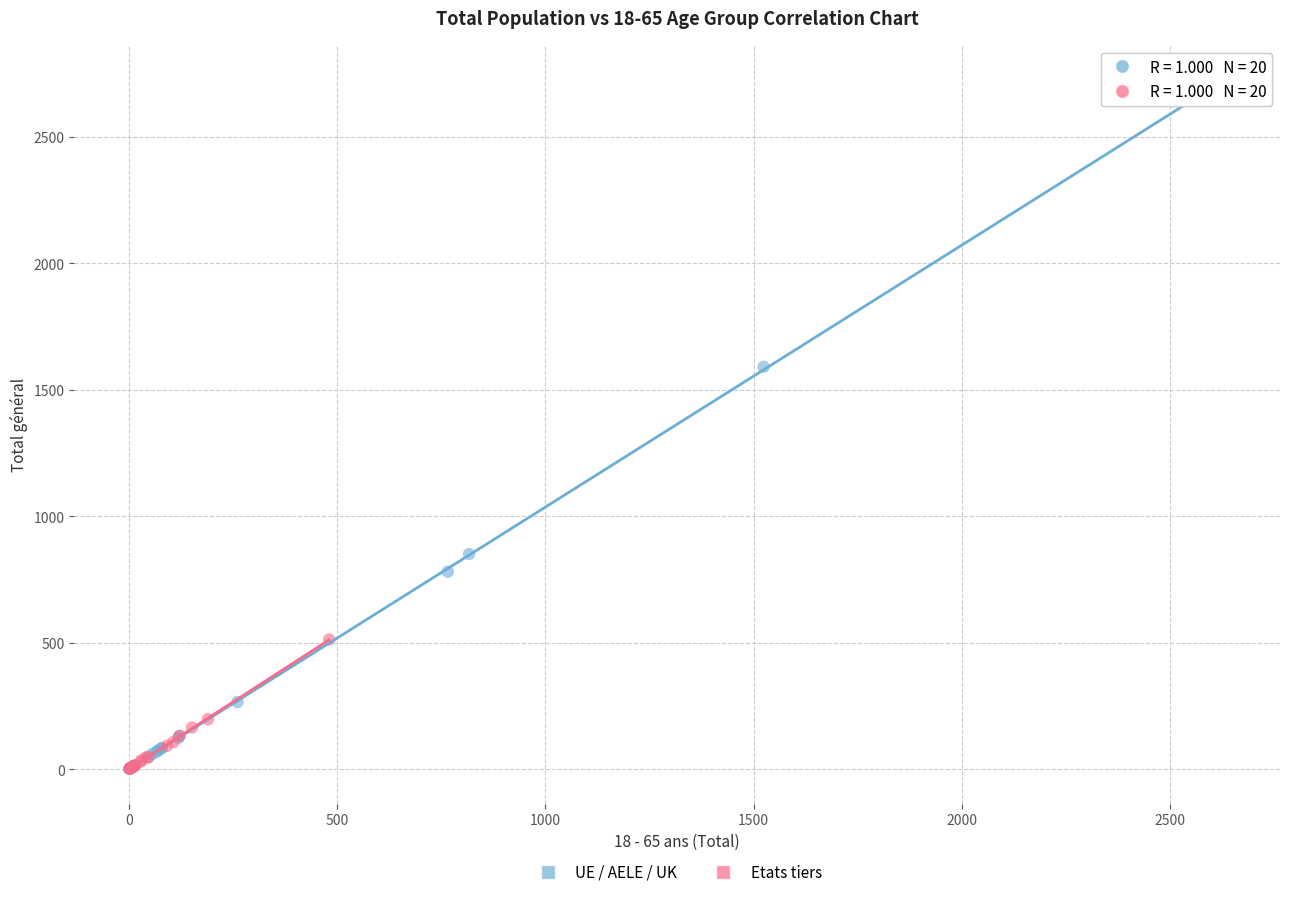

Which series has the largest Y range (max minus min)?

UE / AELE / UK